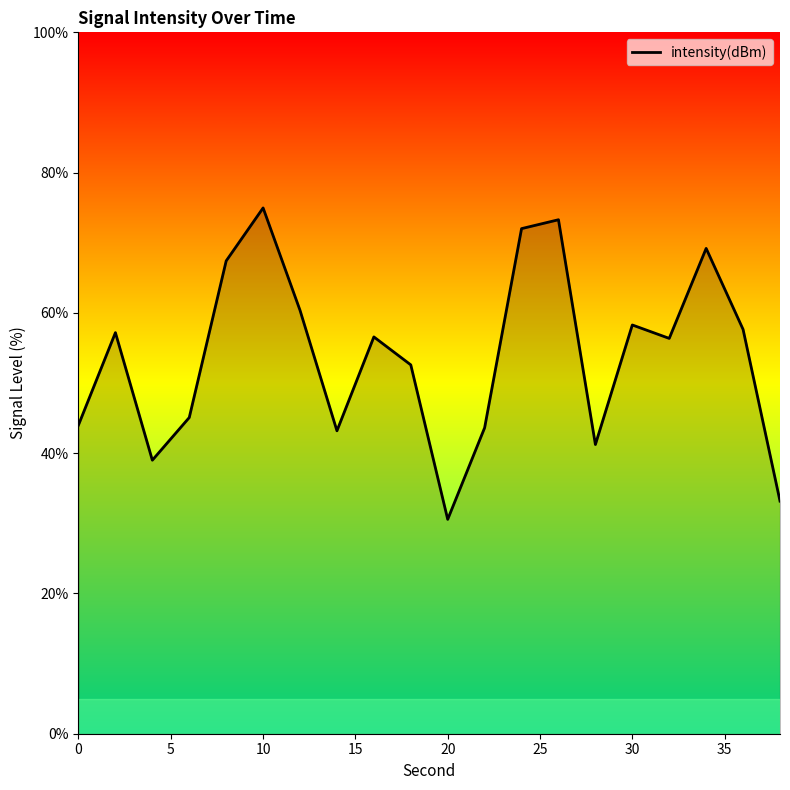

What is the difference between the maximum and minimum values?

44.4